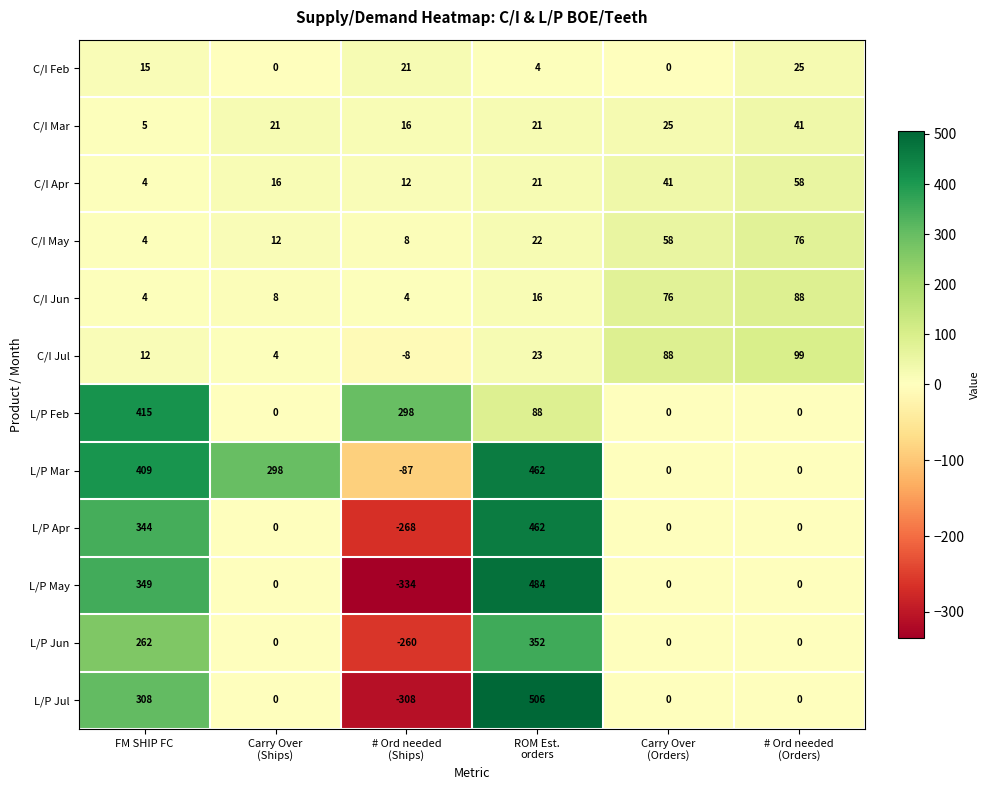

What is the maximum value shown in the chart?

506